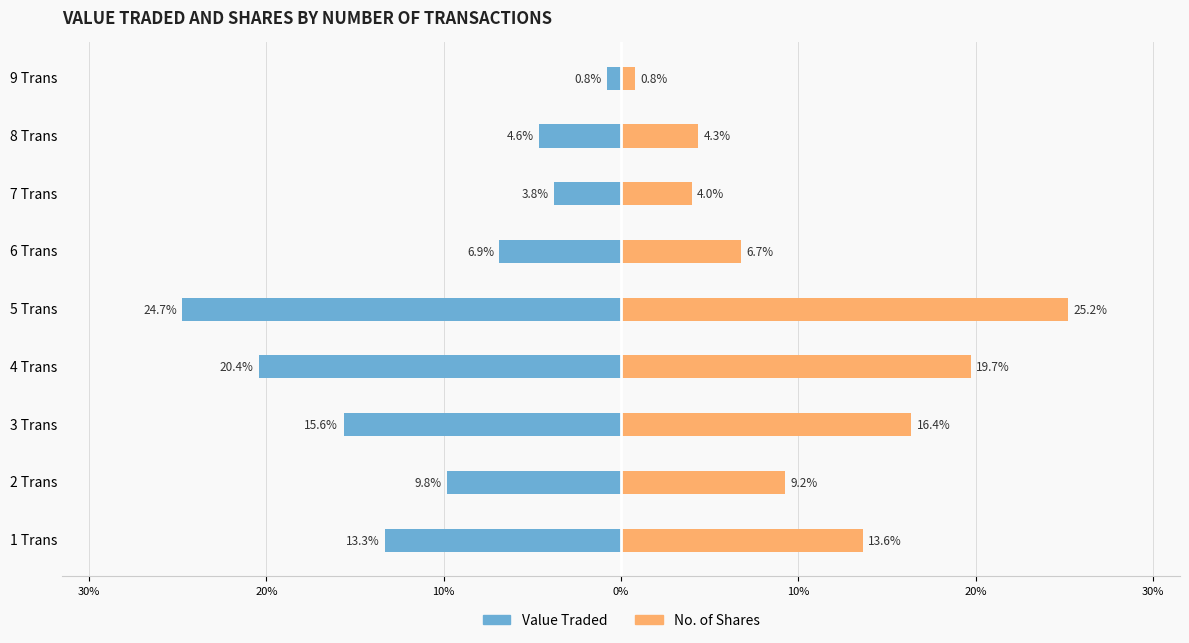

Reading right to left, extract all data points from this chart.

Value Traded: -0.8	-4.6	-3.8	-6.9	-24.7	-20.4	-15.6	-9.8	-13.3
No. of Shares: 0.8	4.3	4.0	6.7	25.2	19.7	16.4	9.2	13.6